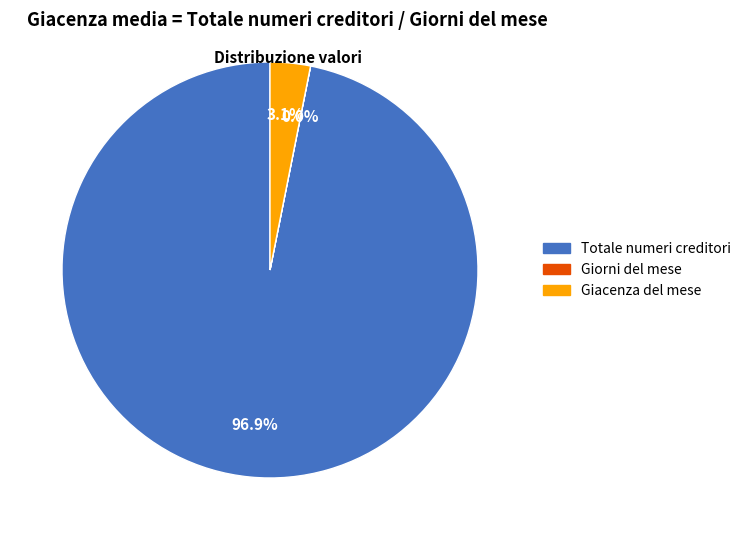

What is the largest slice in the pie chart?

Totale numeri creditori